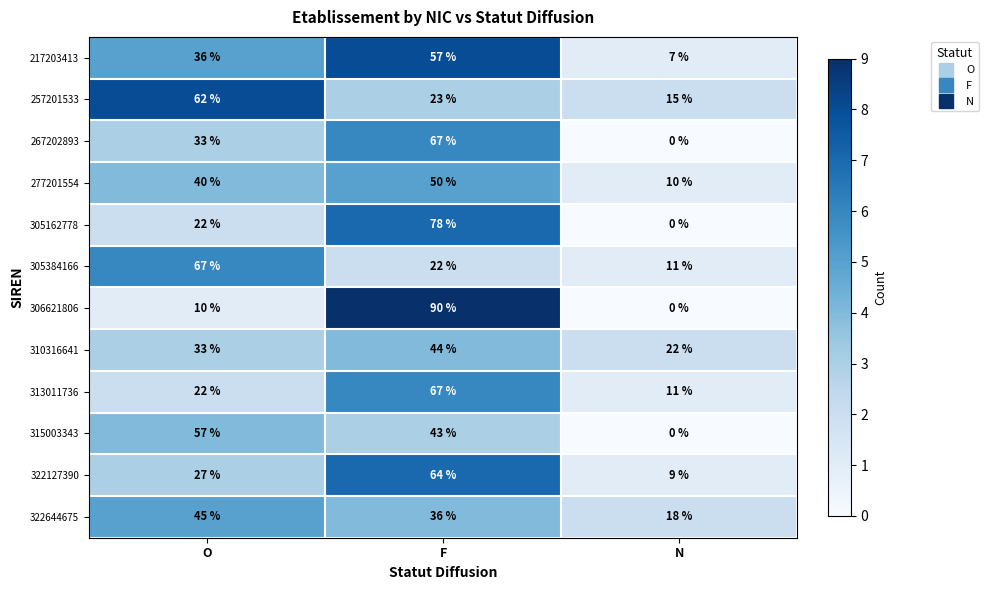

How many series are shown in this chart?

12